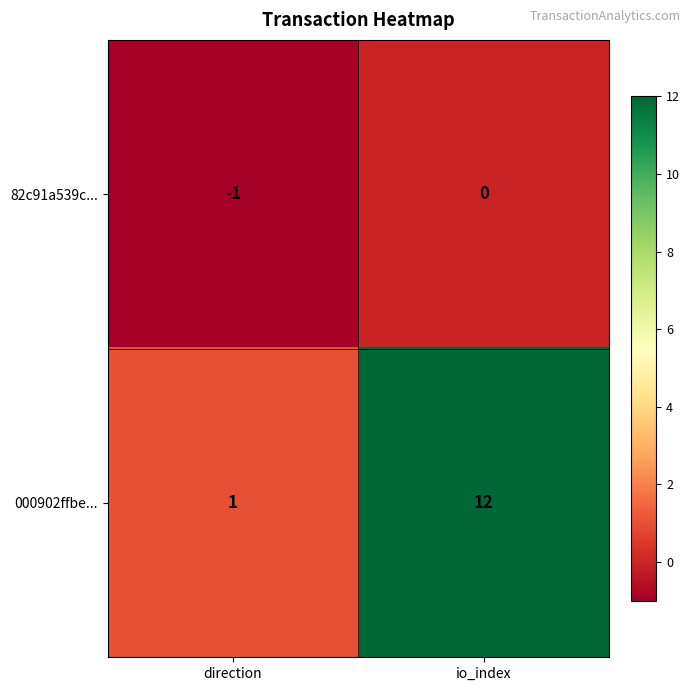

What is the smallest value displayed?

-1